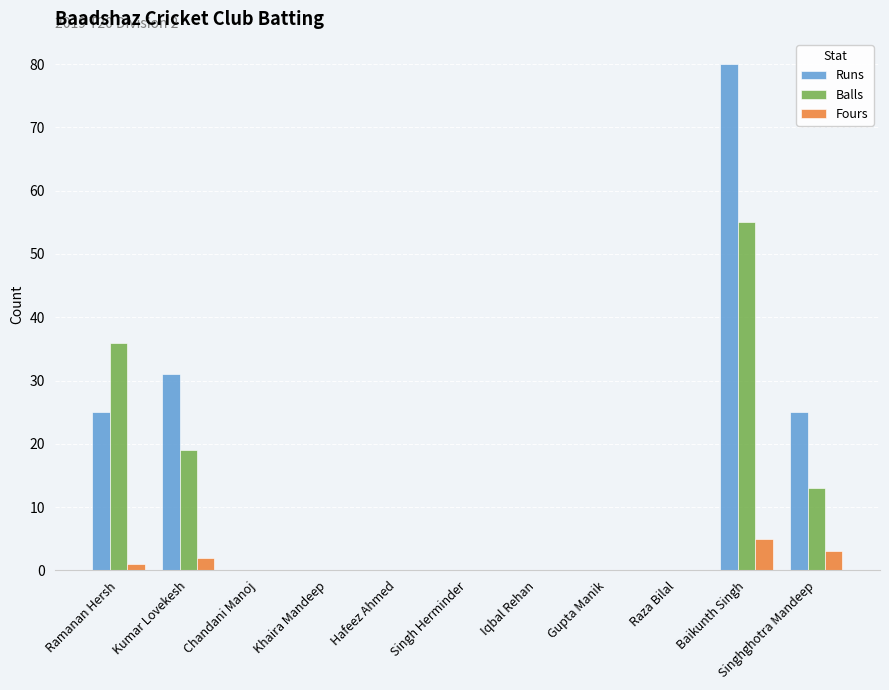

Are the bars horizontal?

No